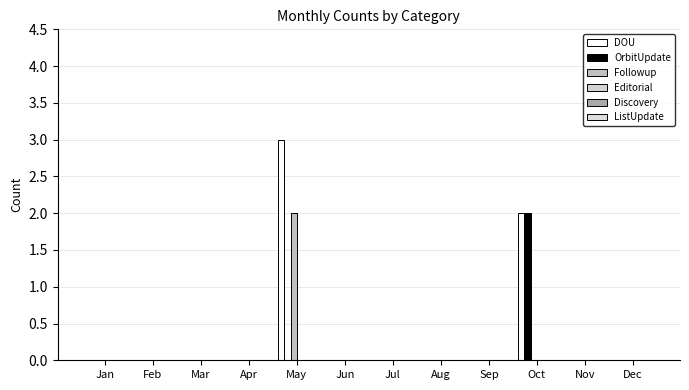

Reading left to right, list all the values displayed in this chart.

DOU: Jan=0	Feb=0	Mar=0	Apr=0	May=3	Jun=0	Jul=0	Aug=0	Sep=0	Oct=2	Nov=0	Dec=0
OrbitUpdate: Jan=0	Feb=0	Mar=0	Apr=0	May=0	Jun=0	Jul=0	Aug=0	Sep=0	Oct=2	Nov=0	Dec=0
Followup: Jan=0	Feb=0	Mar=0	Apr=0	May=2	Jun=0	Jul=0	Aug=0	Sep=0	Oct=0	Nov=0	Dec=0
Editorial: Jan=0	Feb=0	Mar=0	Apr=0	May=0	Jun=0	Jul=0	Aug=0	Sep=0	Oct=0	Nov=0	Dec=0
Discovery: Jan=0	Feb=0	Mar=0	Apr=0	May=0	Jun=0	Jul=0	Aug=0	Sep=0	Oct=0	Nov=0	Dec=0
ListUpdate: Jan=0	Feb=0	Mar=0	Apr=0	May=0	Jun=0	Jul=0	Aug=0	Sep=0	Oct=0	Nov=0	Dec=0